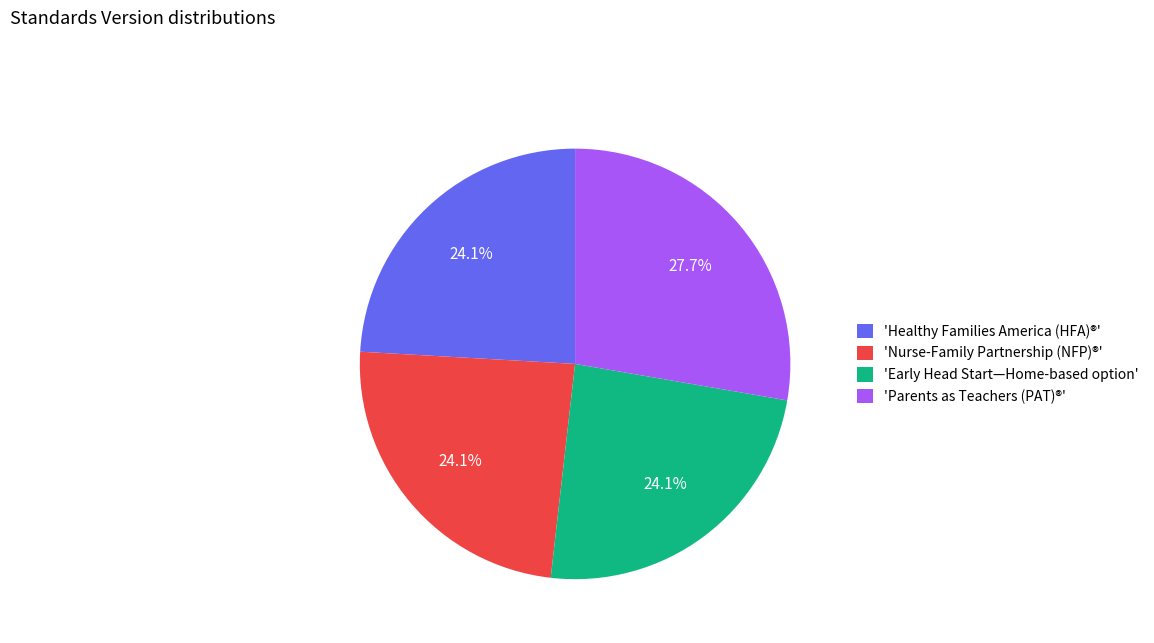

Approximately how many times larger is the value at 'Healthy Families America (HFA)®' compared to 'Parents as Teachers (PAT)®'?

0.9